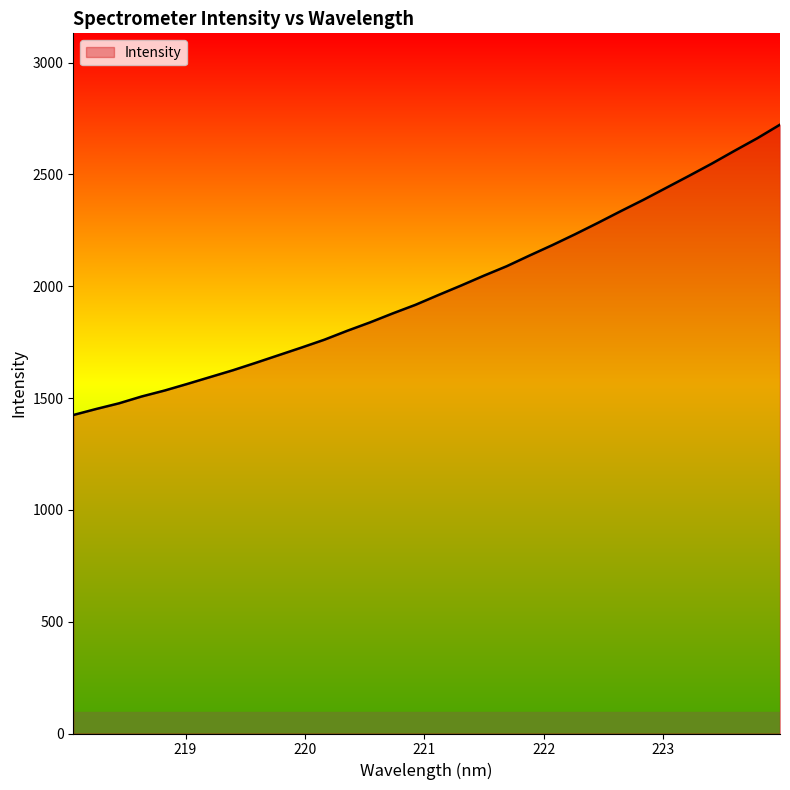

What is the average value?

1986.4